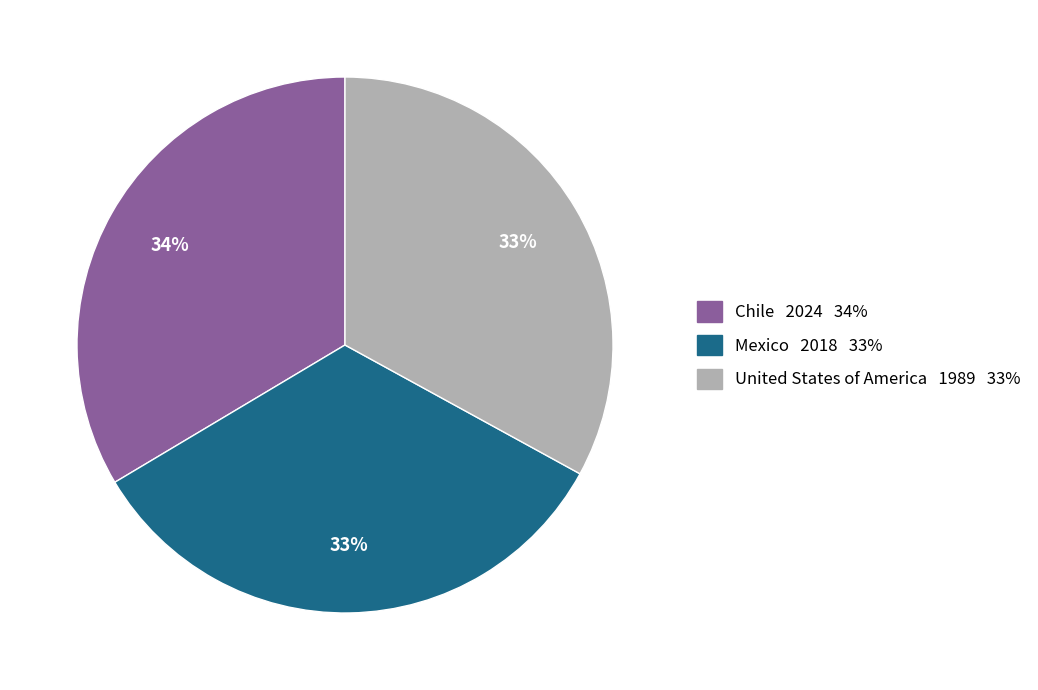

What is the ratio of the value at Chile to the value at Mexico?

1.0